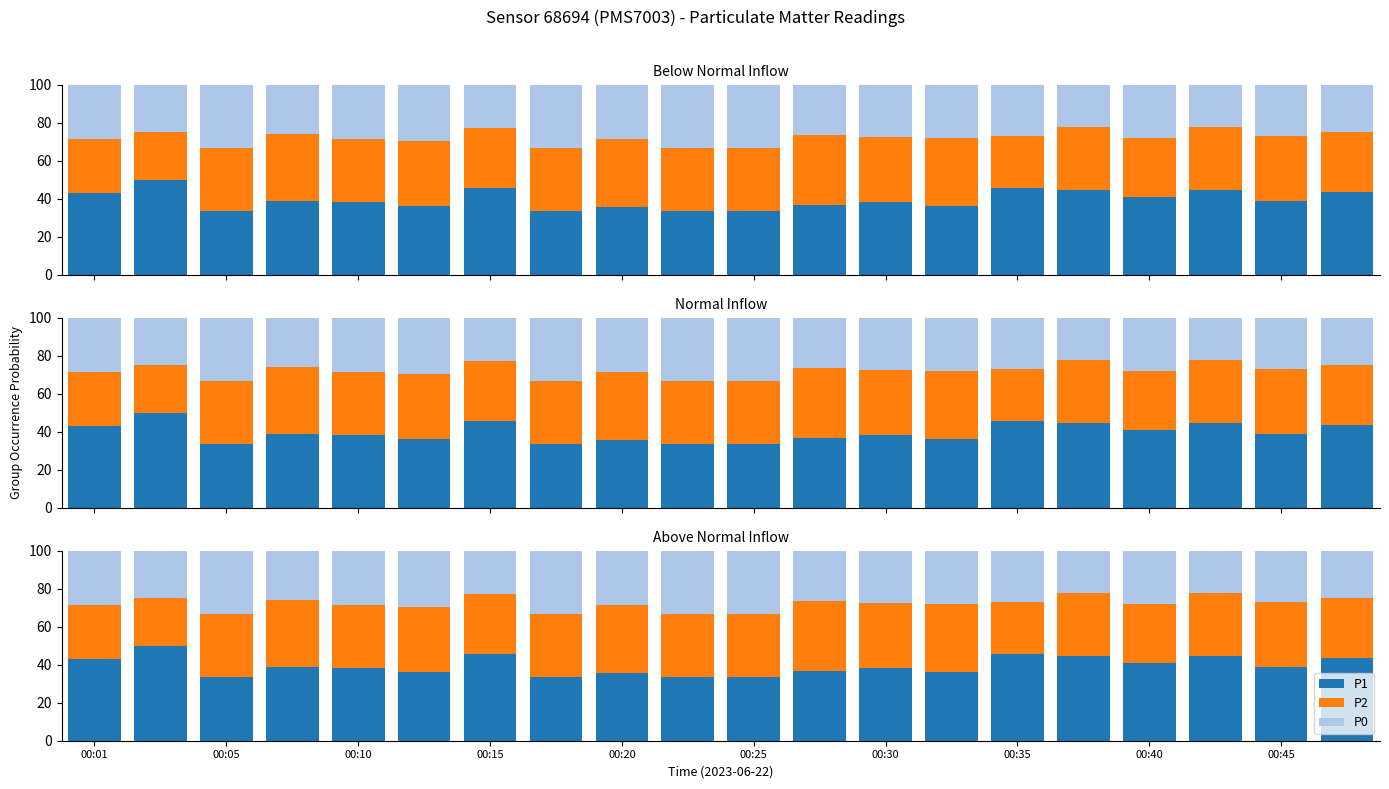

How many data points in P0 are above 28?

10